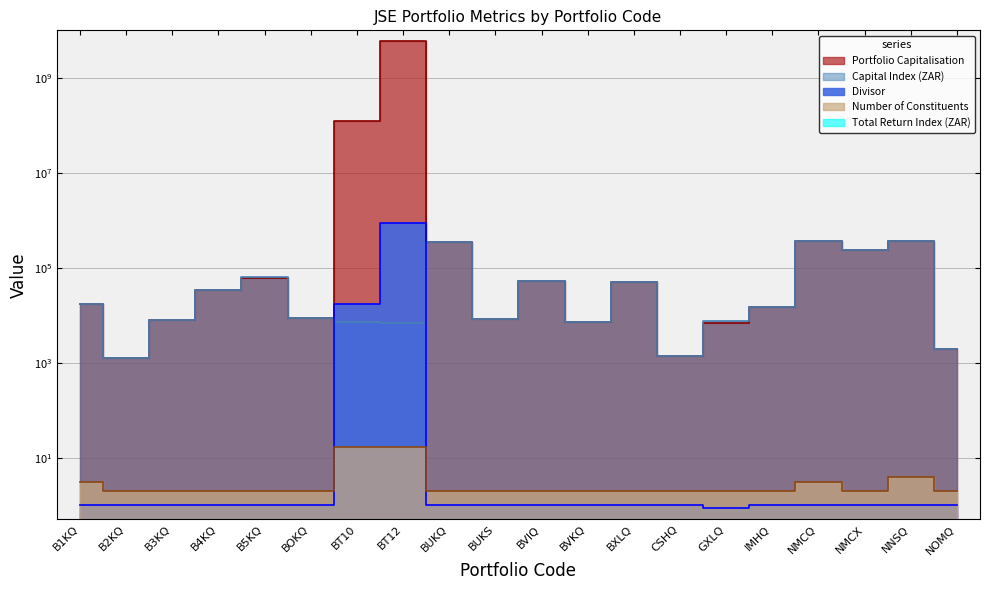

The value of Portfolio Capitalisation at NNSQ is 361660.8. True or false?

True